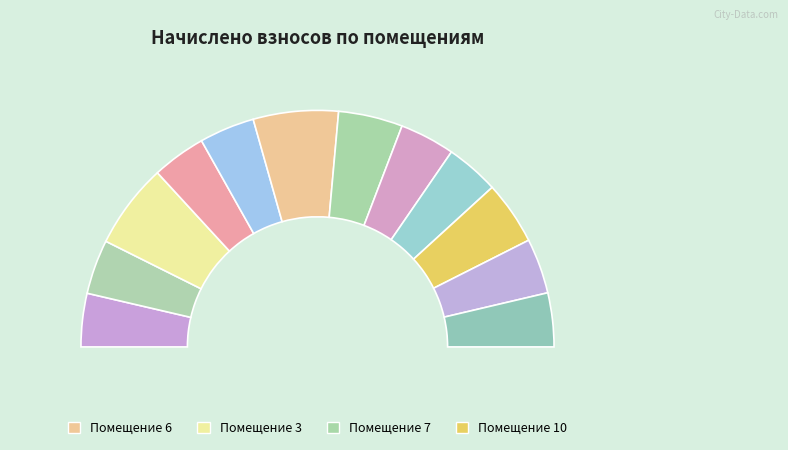

What percentage is the 2 slice, to the nearest percent?

7%